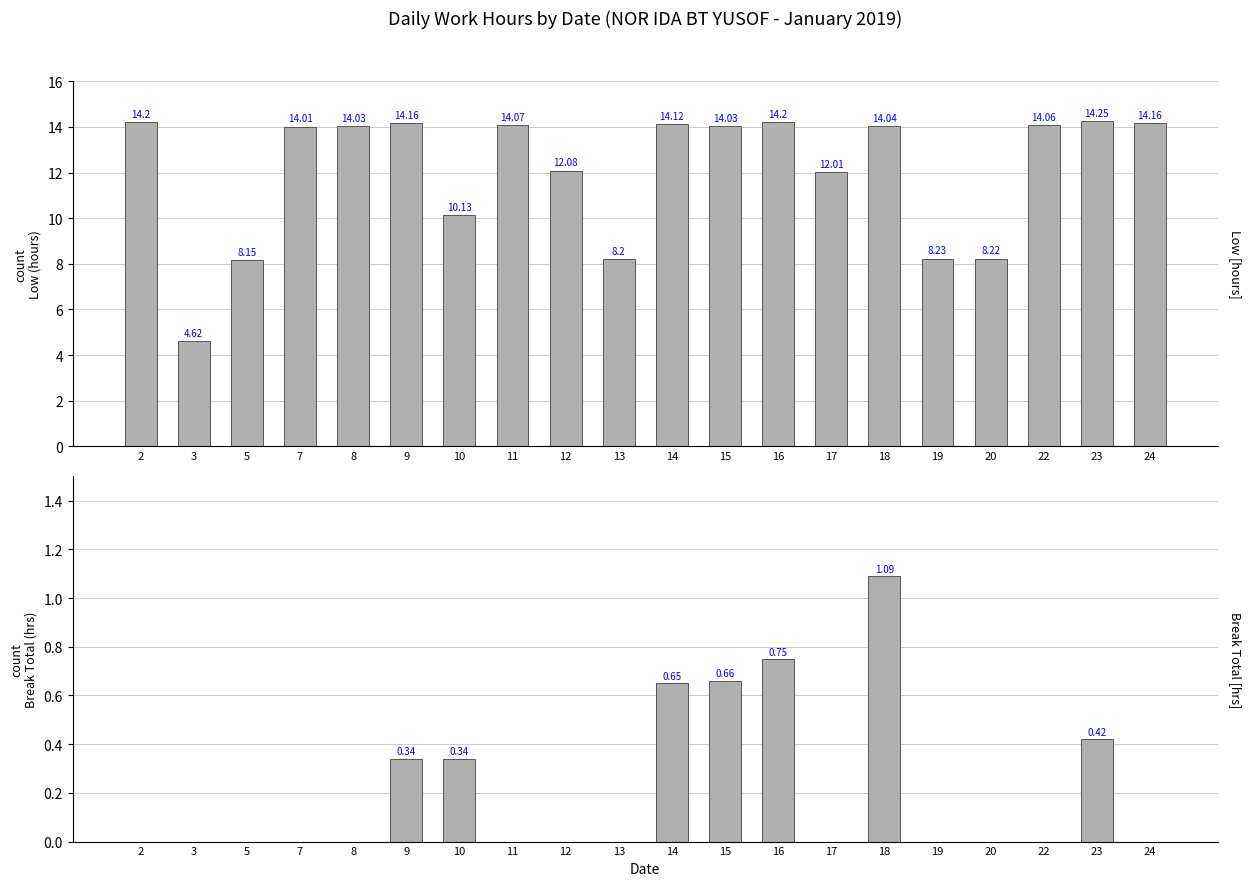

The Low (hours) series shows 8.2 at 19. True or false?

True